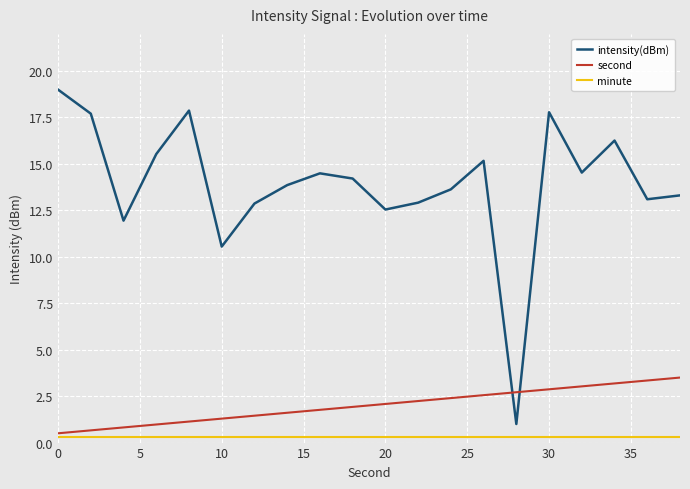

Which series has the largest total across all categories?

intensity(dBm)